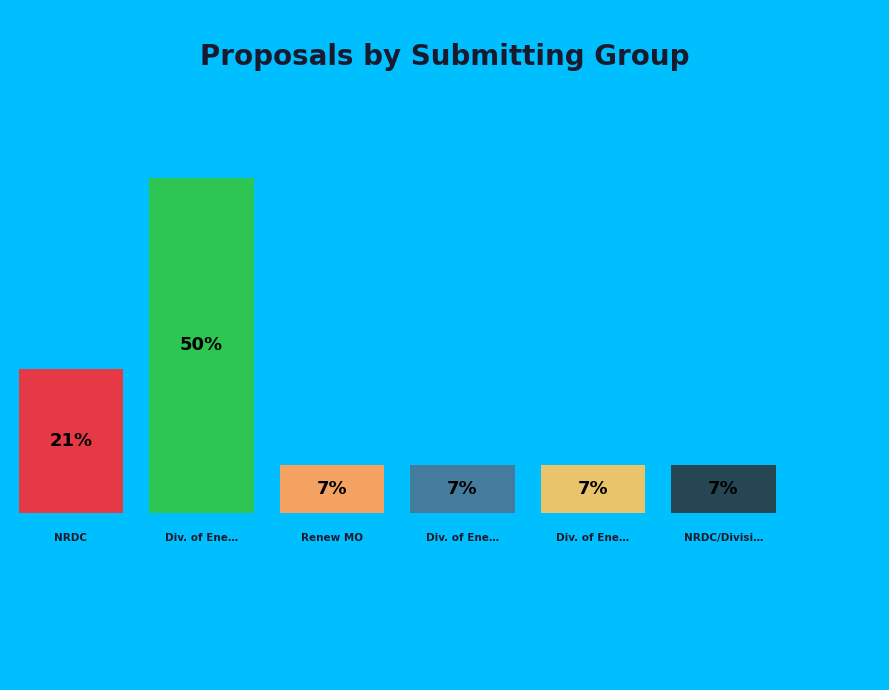

Is there a majority slice in this chart?

No